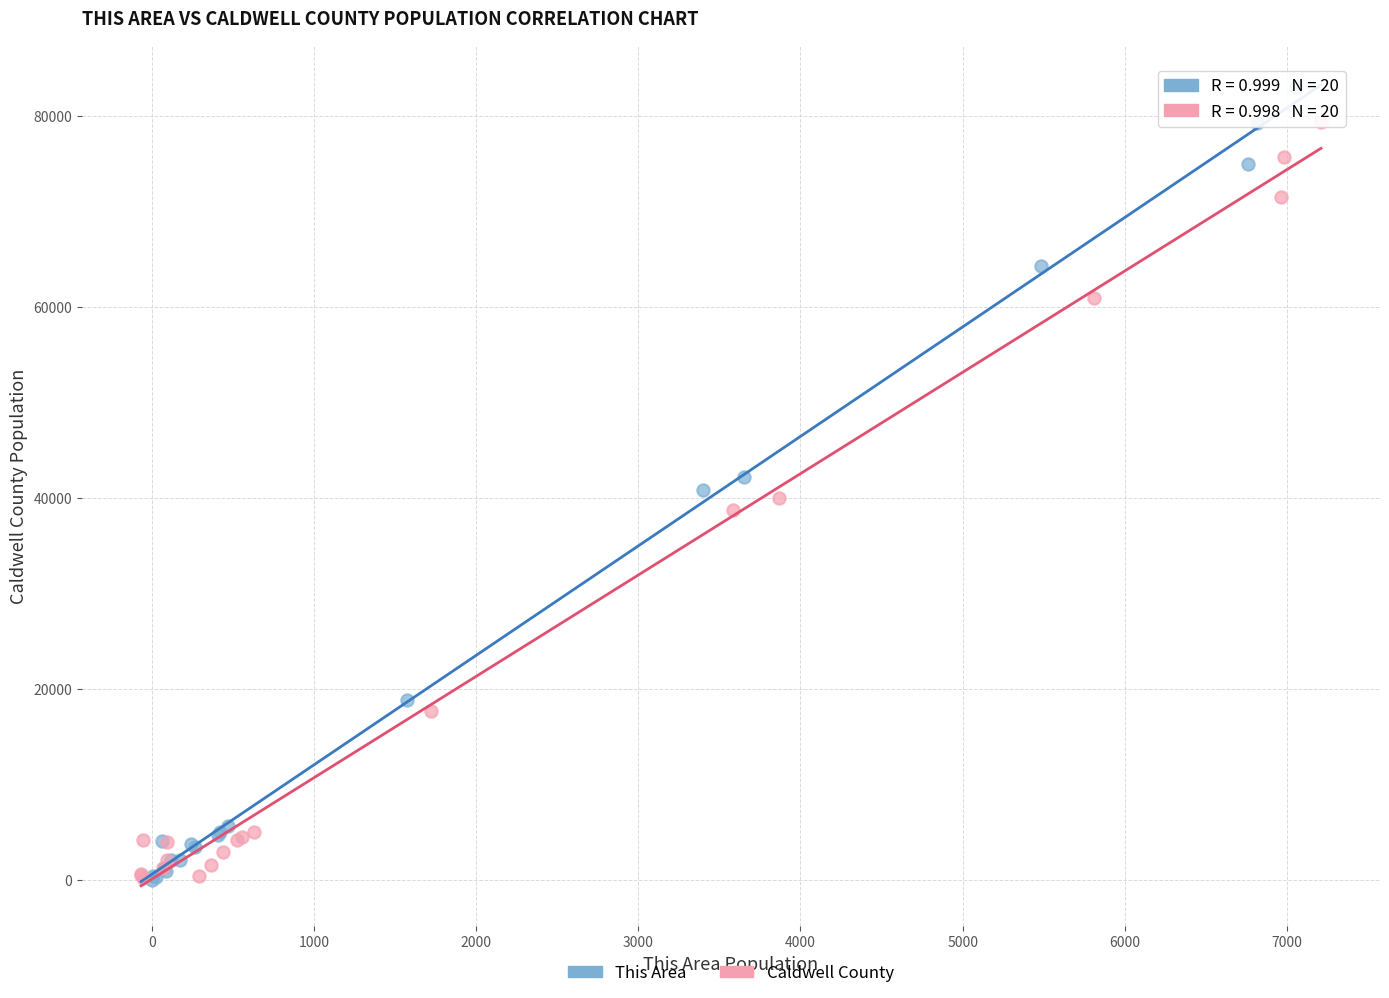

Which series has the widest spread of Y values?

This Area